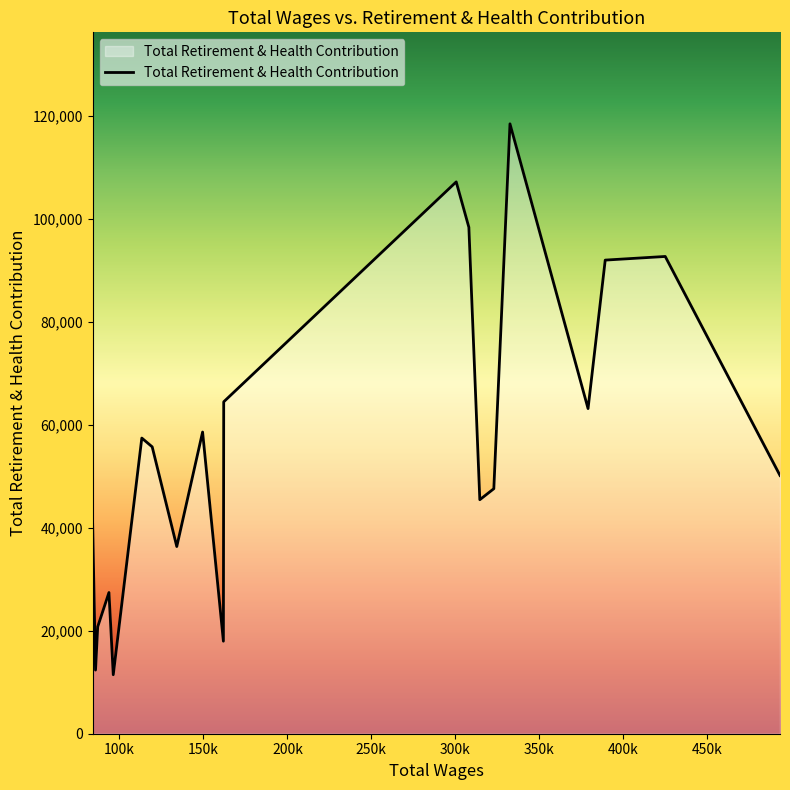

What is the difference between the maximum and minimum values?

106999